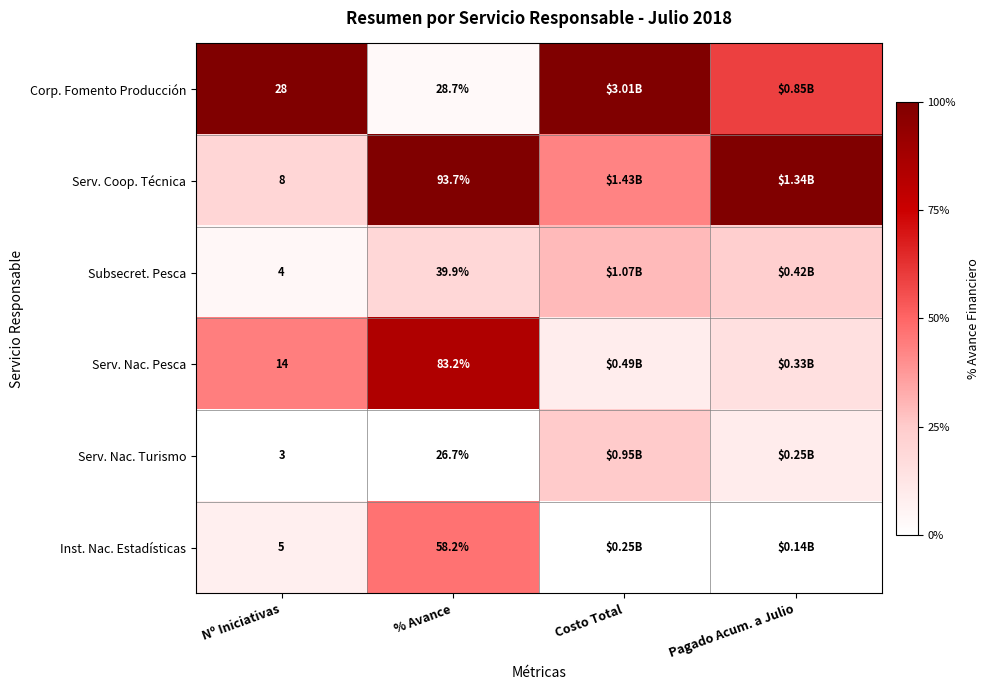

Which label corresponds to the largest value in the chart?

Nº Iniciativas